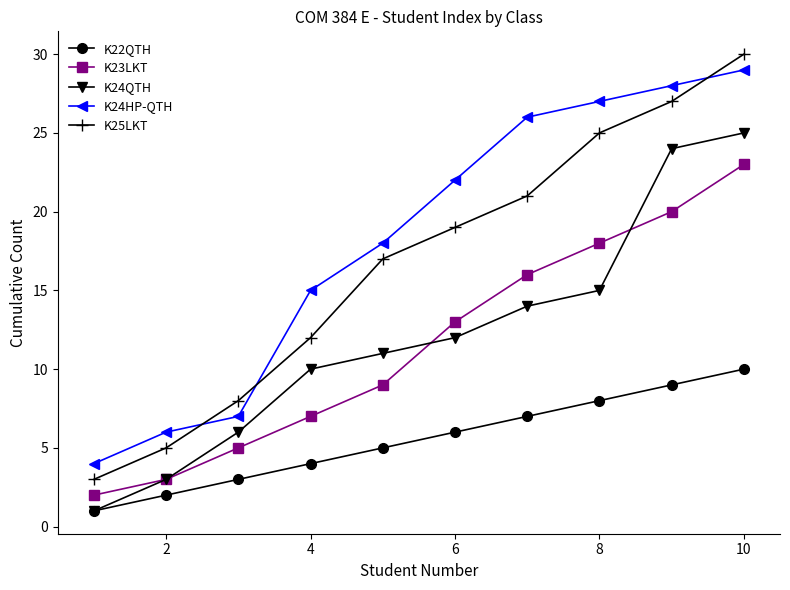

Is this an area chart (filled region under the line)?

No